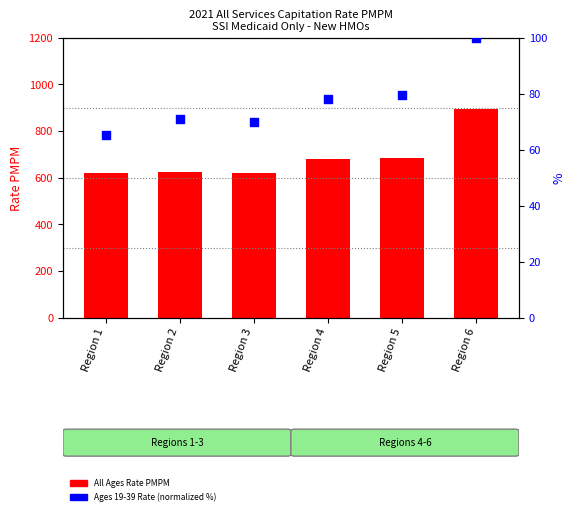

Is the value of Ages 19-39 Rate (normalized %) at Region 1 greater than the value of All Ages Rate PMPM at Region 6?

No